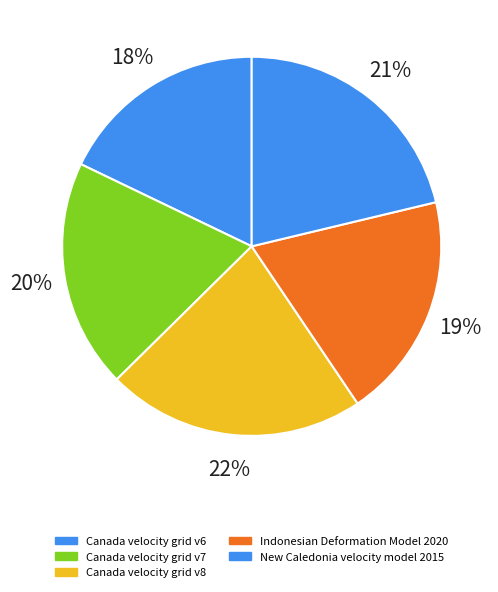

What percentage is the New Caledonia velocity model 2015 slice, to the nearest percent?

21%